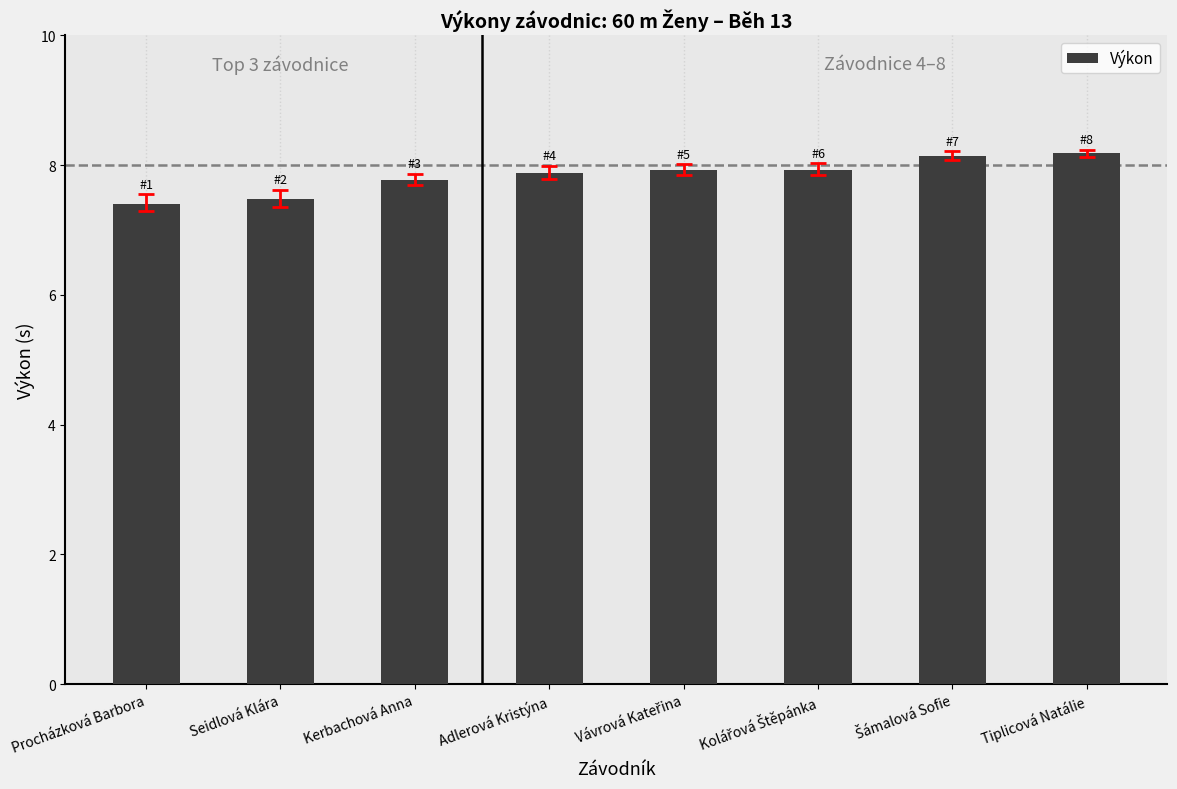

What is the greatest value displayed?

8.2